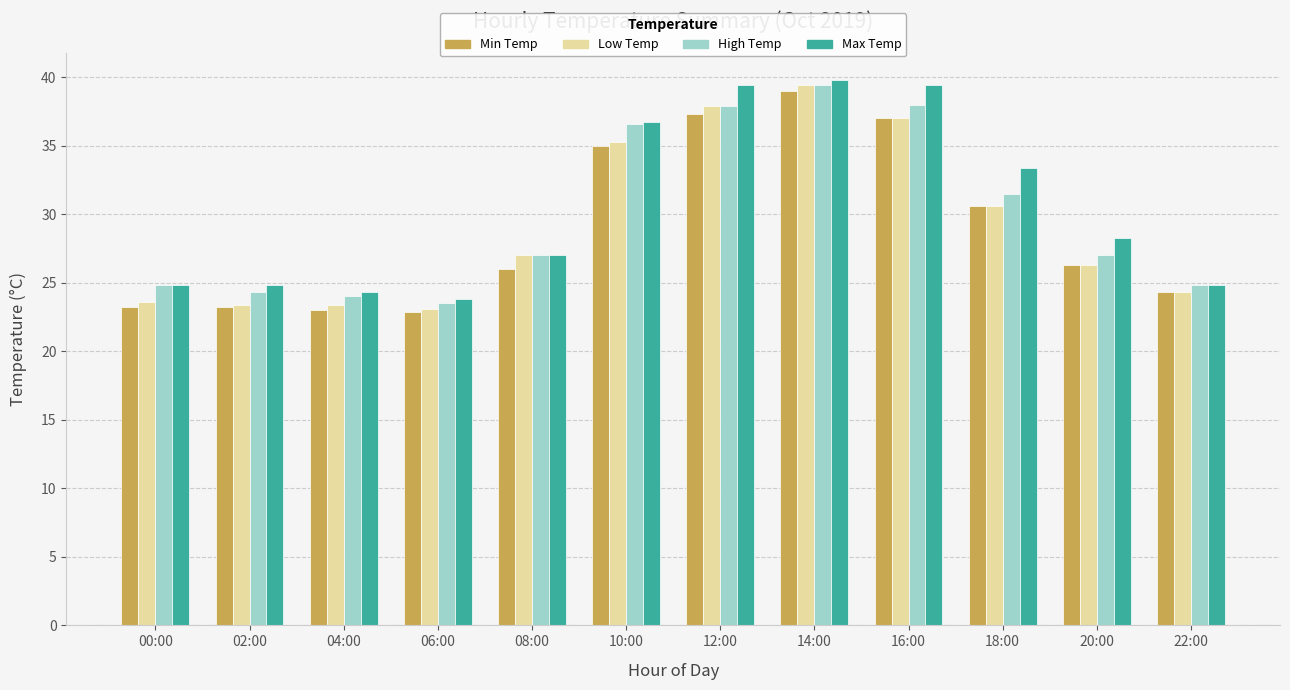

Are the bars grouped side by side (vs. stacked)?

Yes